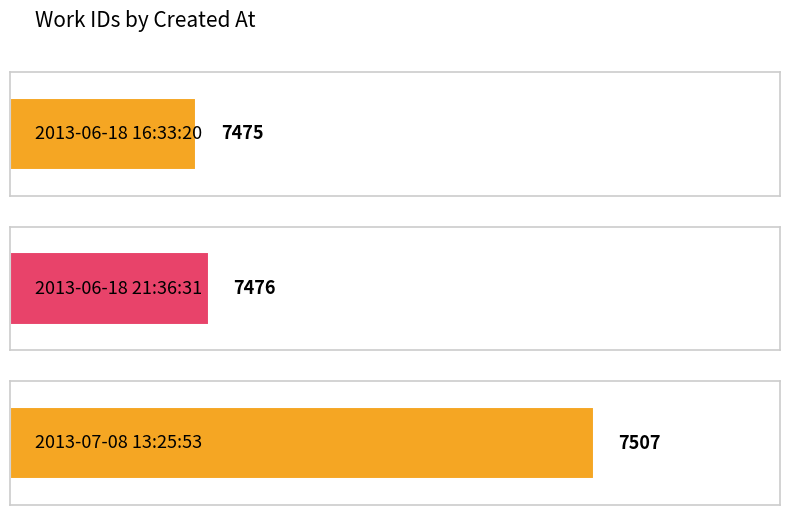

How many values are below 7476?

1